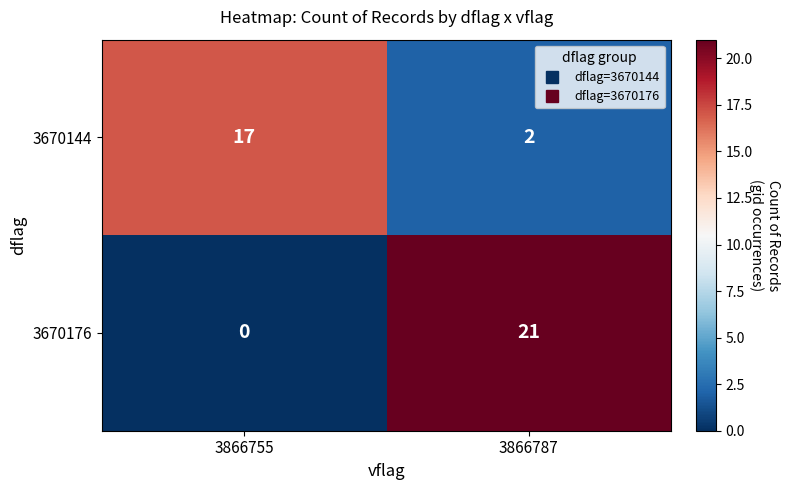

List the series in order of their peak value, lowest first.

3670144, 3670176